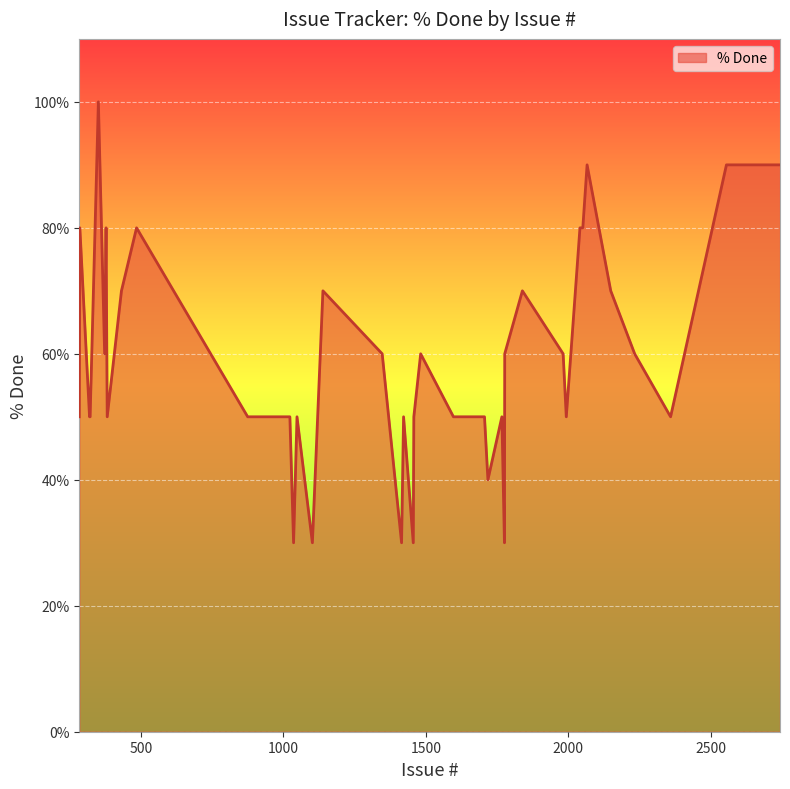

What is the minimum value shown in the chart?

30